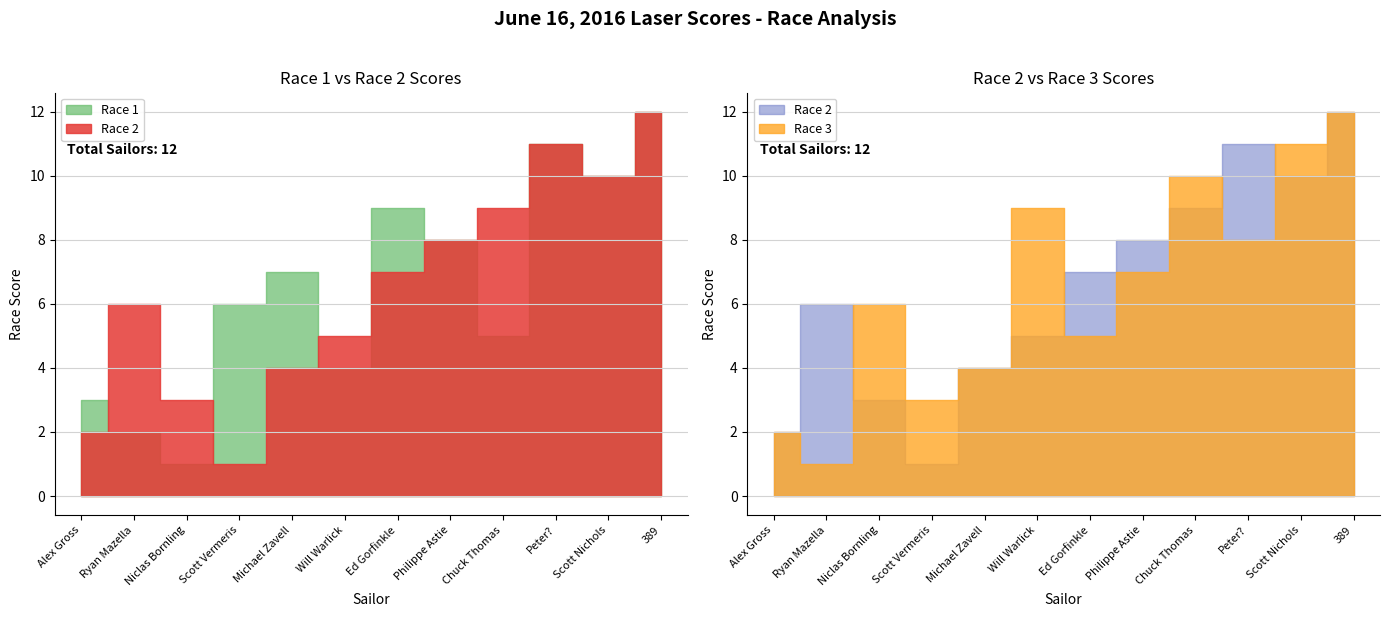

What are all the series names shown in the legend?

Race 1, Race 2, Race 3